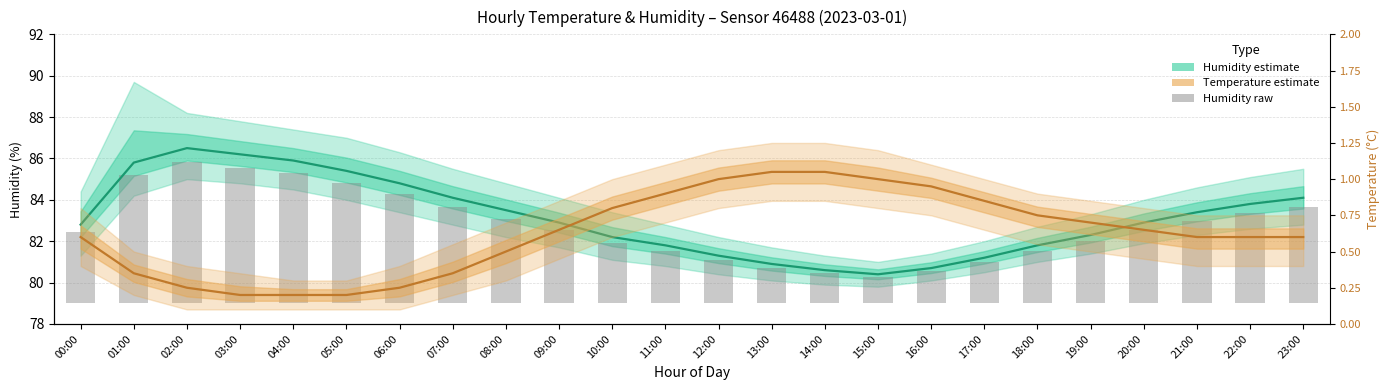

Which label corresponds to the largest value in the chart?

02:00